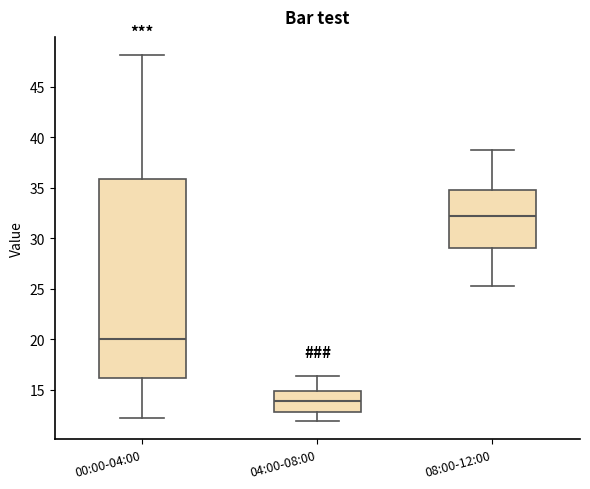

Where does the median line of the box for 00:00-04:00 sit on the y-axis? The values are not printed on the chart, so give them approximately, as read against the axis.

20.0